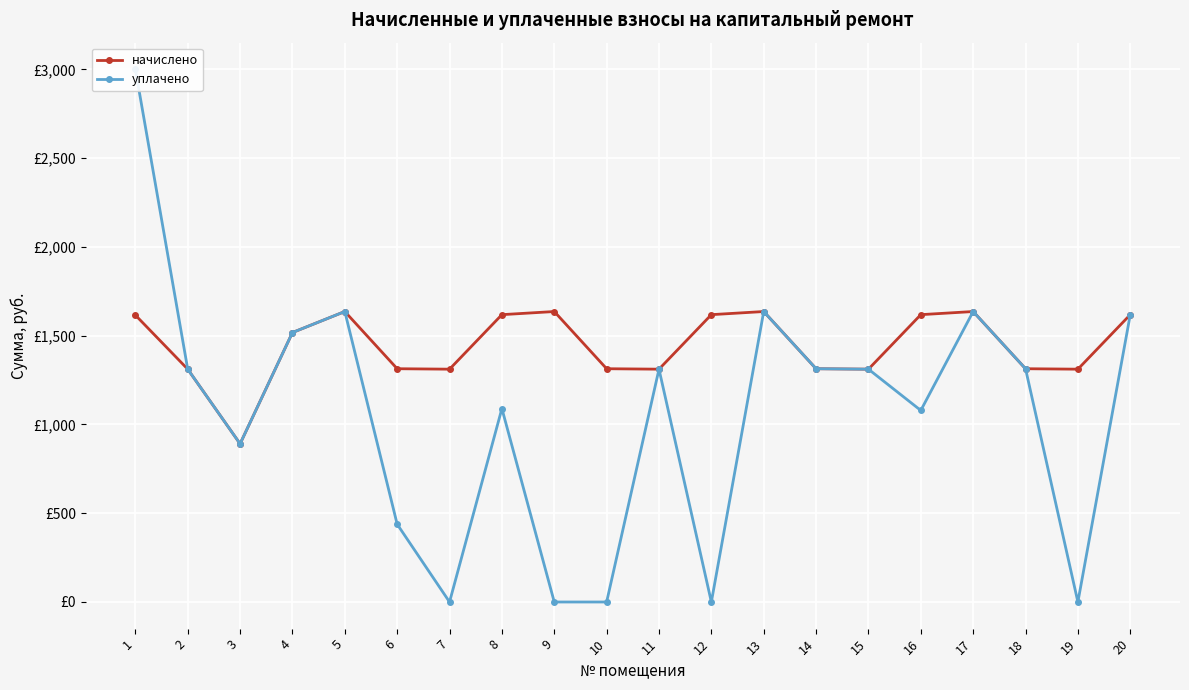

The value of начислено at 8 is 2759.9. True or false?

False